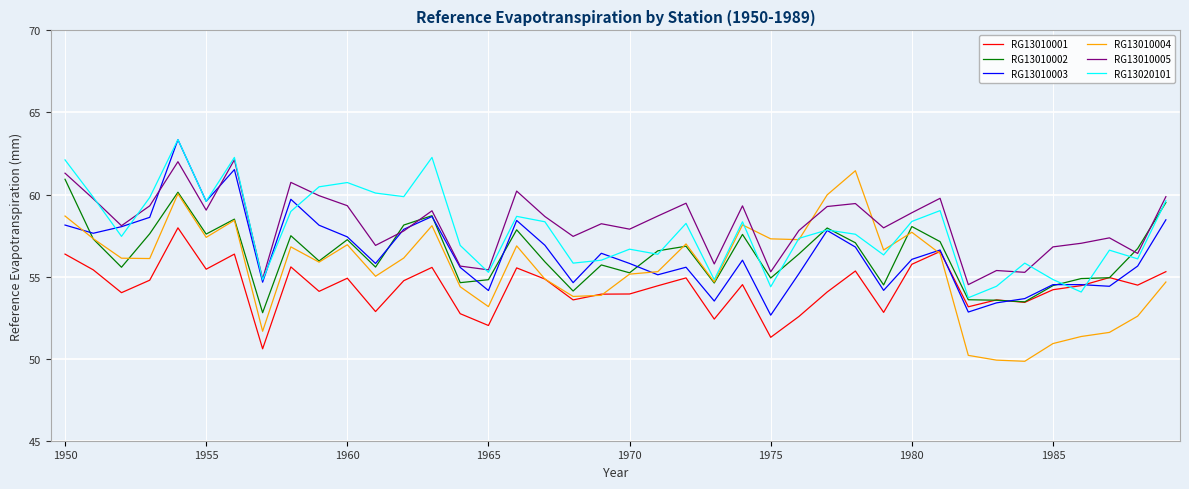

How many interior local peaks does the RG13020101 series have?

12